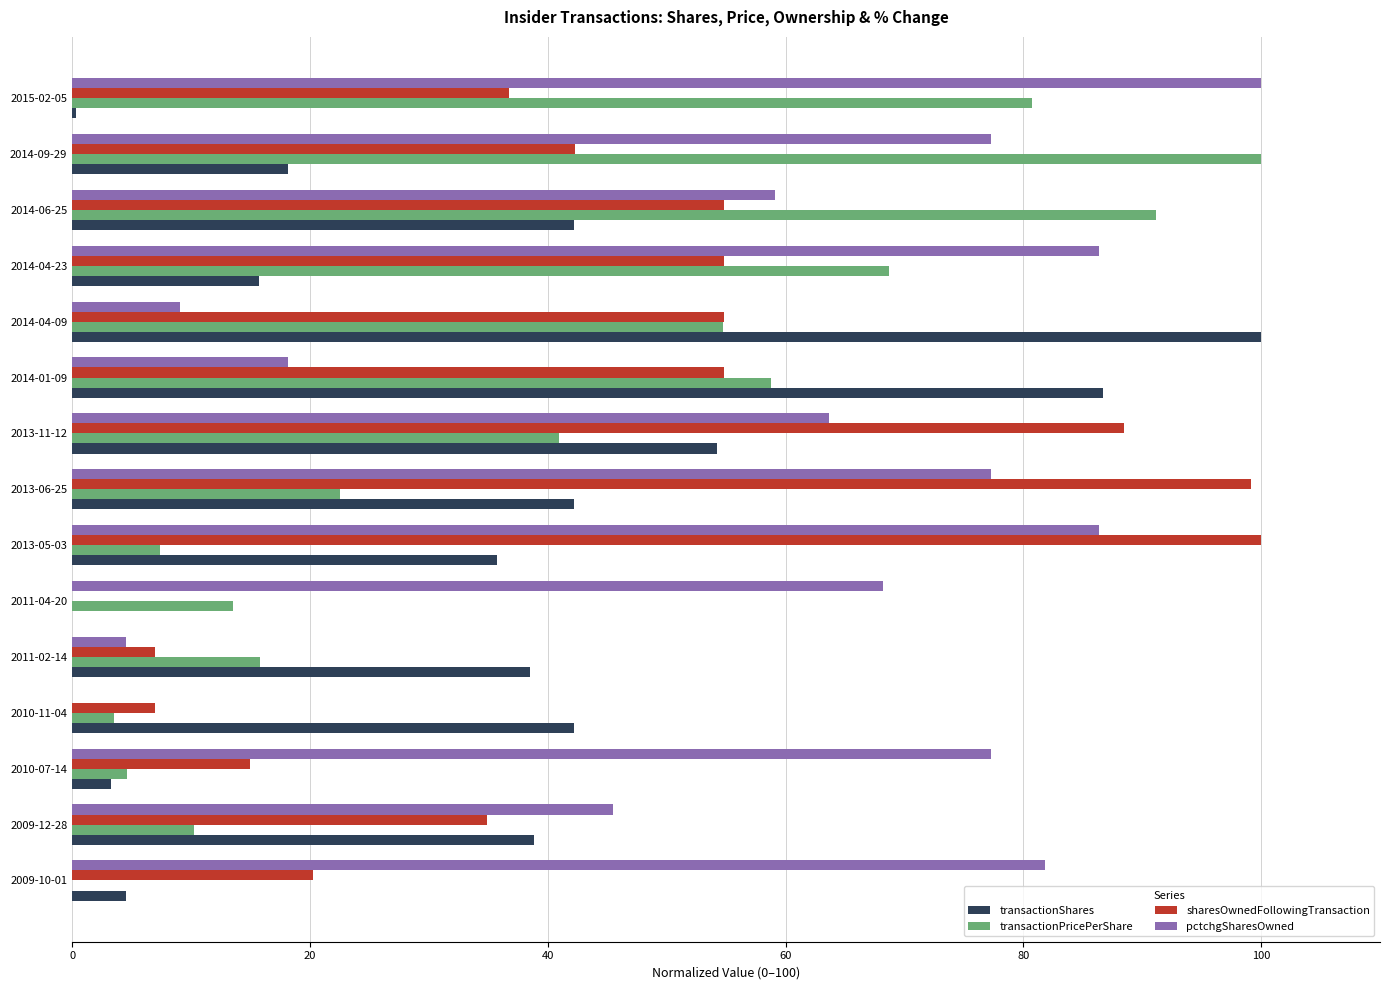

Is the value of sharesOwnedFollowingTransaction at 2010-07-14 greater than the value of transactionShares at 2014-06-25?

No